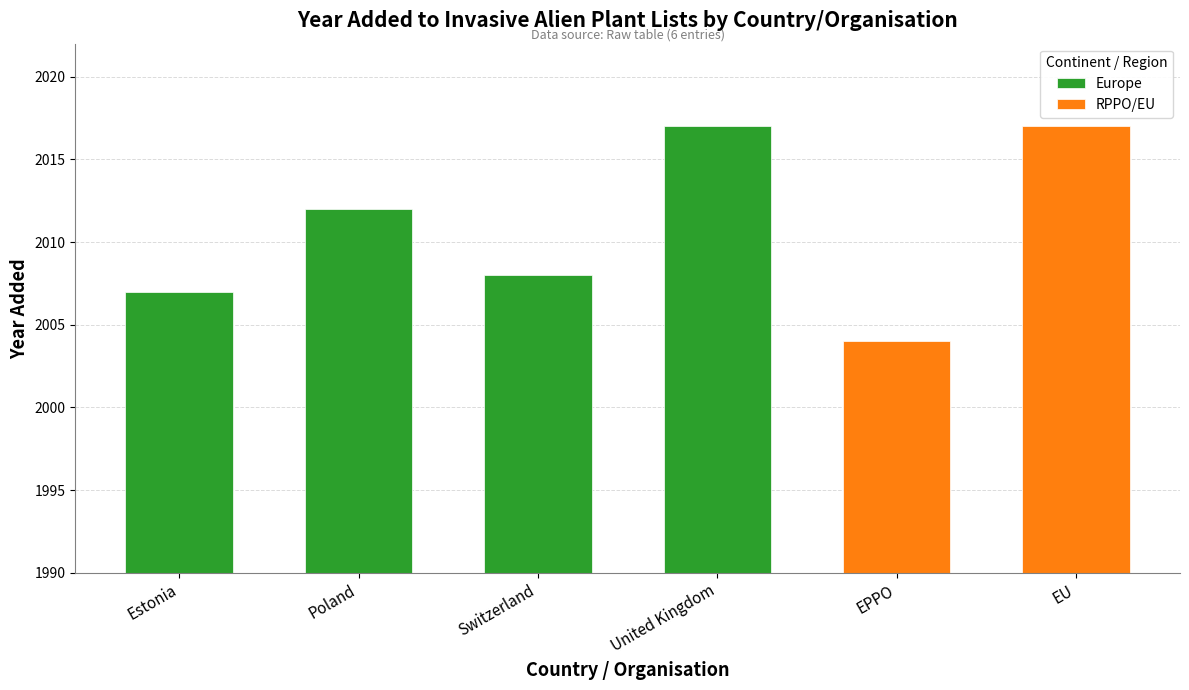

Where does the data first go above 2012?

United Kingdom